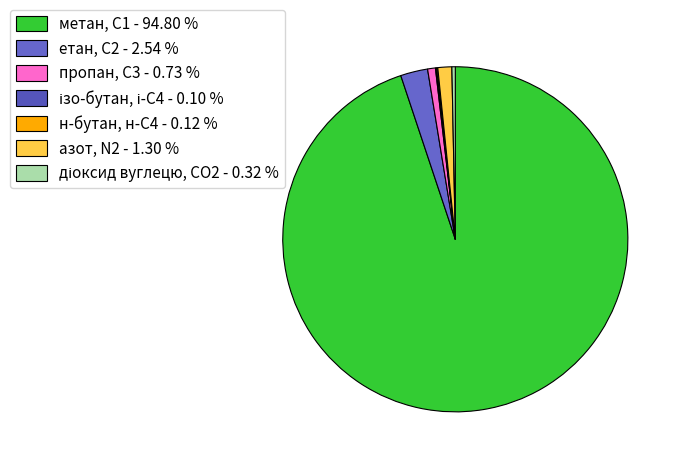

To the nearest percent, what is the average slice percentage?

14%